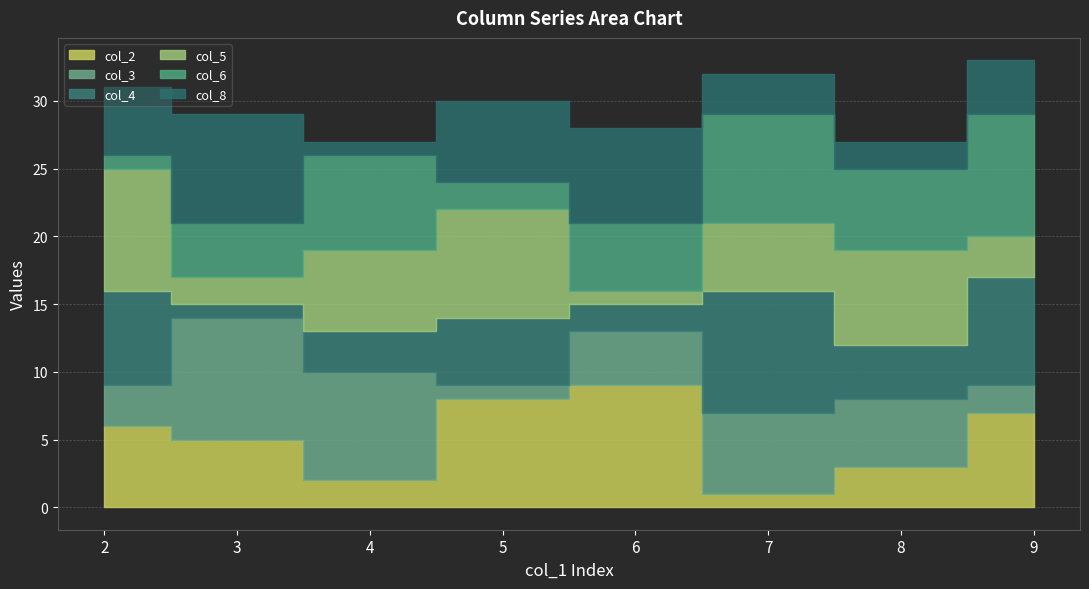

What is the difference between the col_4 values at 9 and 6?

6